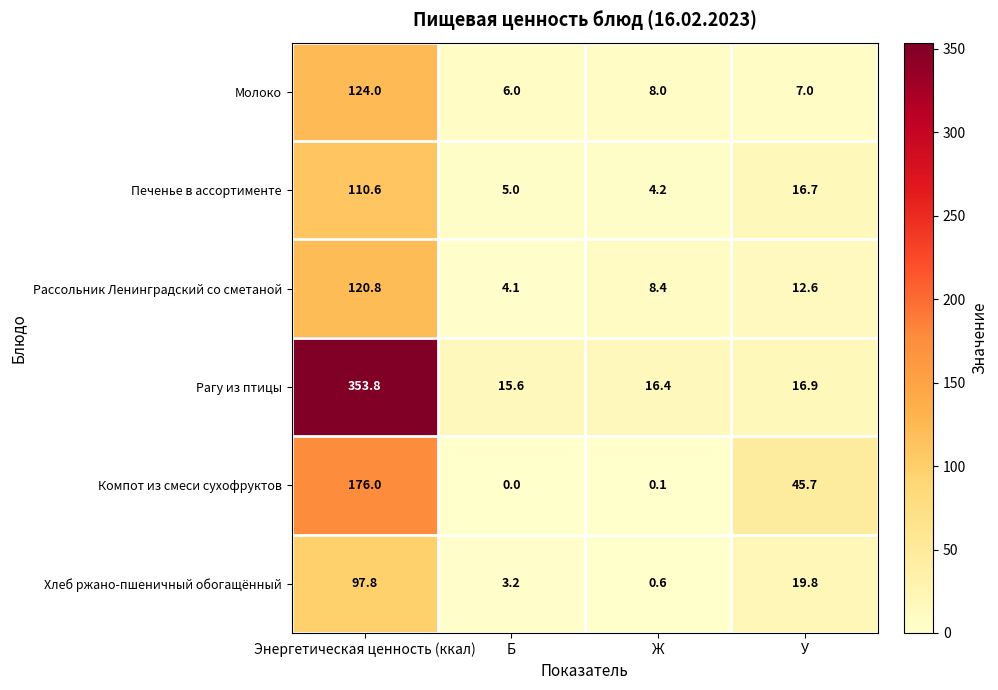

At which label does Компот из смеси сухофруктов first exceed 45?

Энергетическая ценность (ккал)